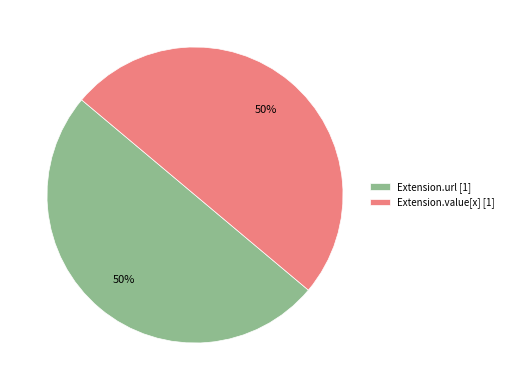

Approximately how many times larger is the value at Extension.value[x] [1] compared to Extension.url [1]?

1.0